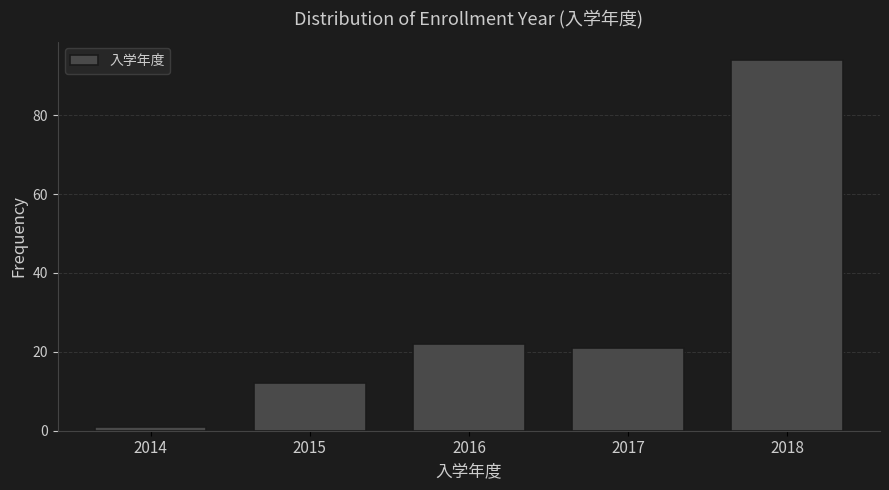

Reading left to right, list all the values displayed in this chart.

2014=1	2015=12	2016=22	2017=21	2018=94